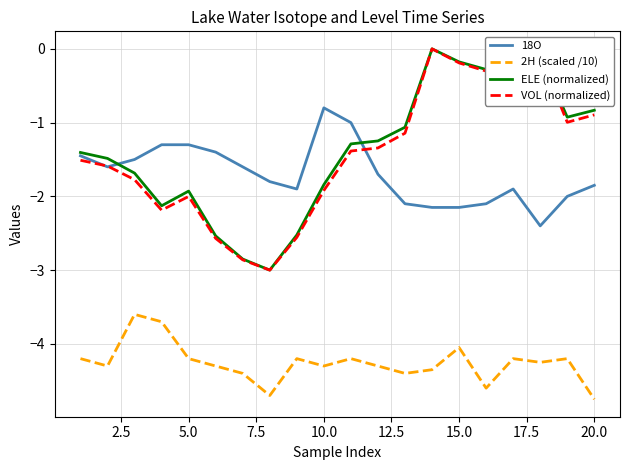

True or false: 2H (scaled /10) and ELE (normalized) intersect in this chart.

False